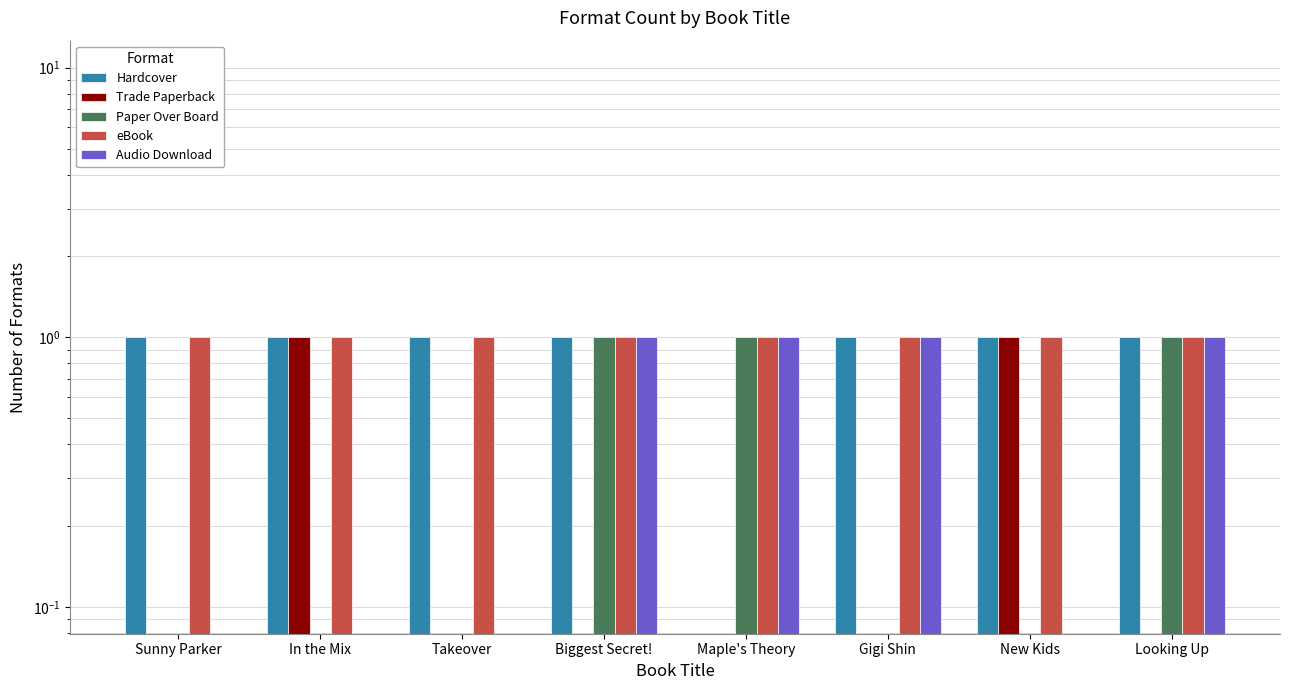

Rank the series at Takeover from lowest to highest value.

Trade Paperback, Paper Over Board, Audio Download, Hardcover, eBook